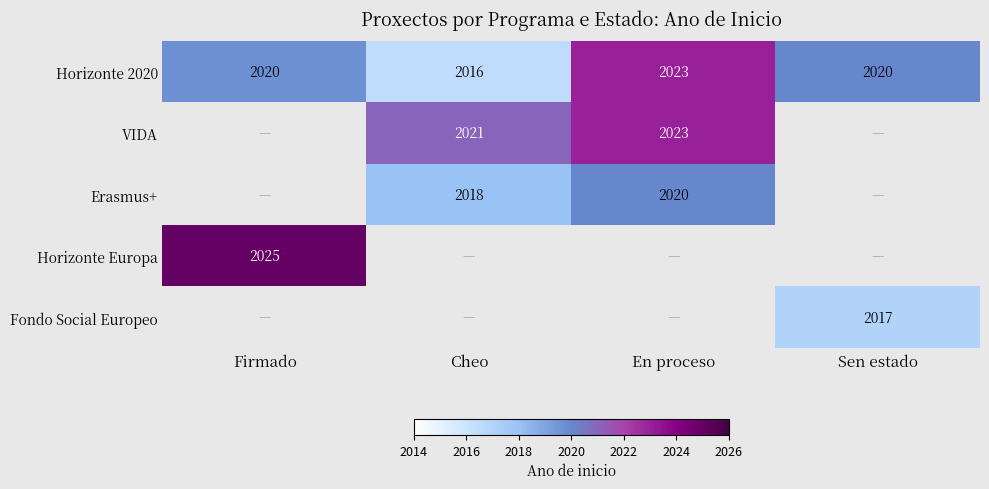

The Horizonte 2020 series shows 3371.9 at Sen estado. True or false?

False